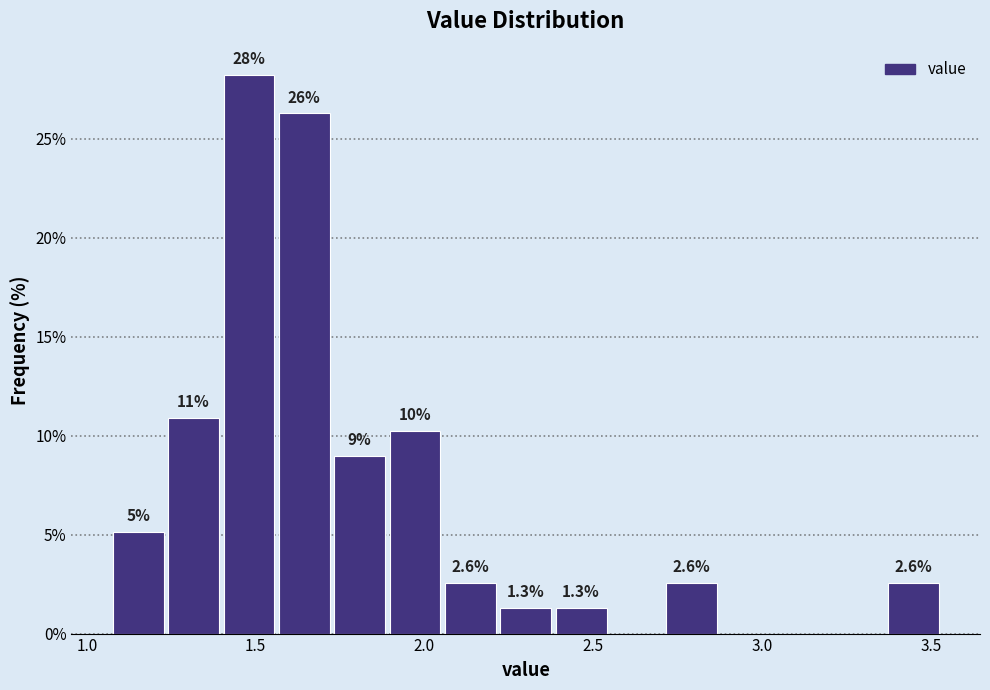

Around what value on the x-axis is the tallest bar? Give the approximate position of its centre, as read against the axis.

1.50